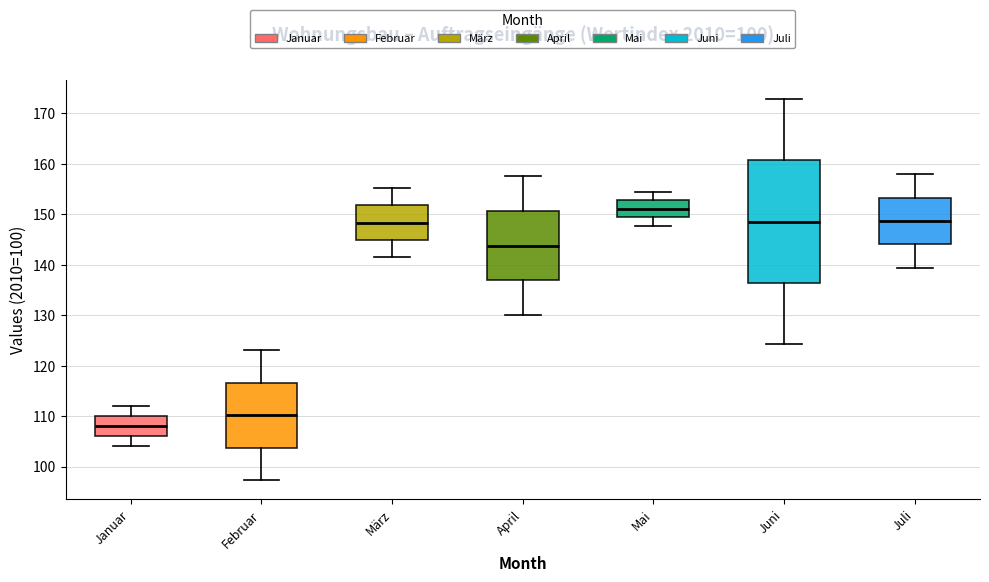

Comparing the boxes themselves (not the whiskers), which one is the tallest?

Juni